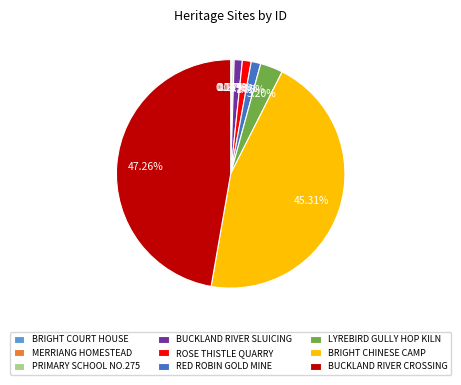

Is ROSE THISTLE QUARRY the majority of the pie?

No